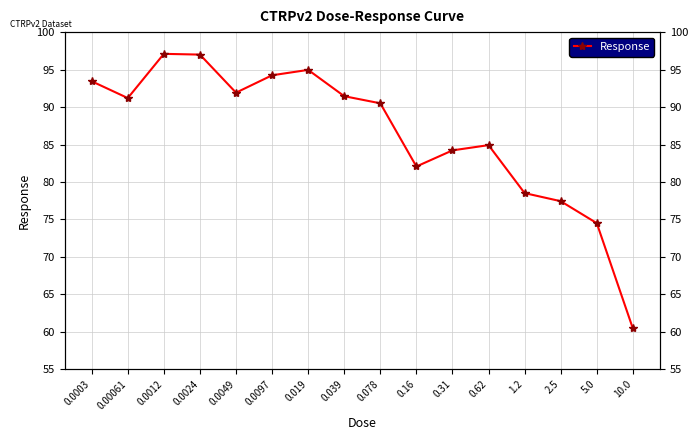

What is the change in value from 0.0049 to 10.0?

-31.5